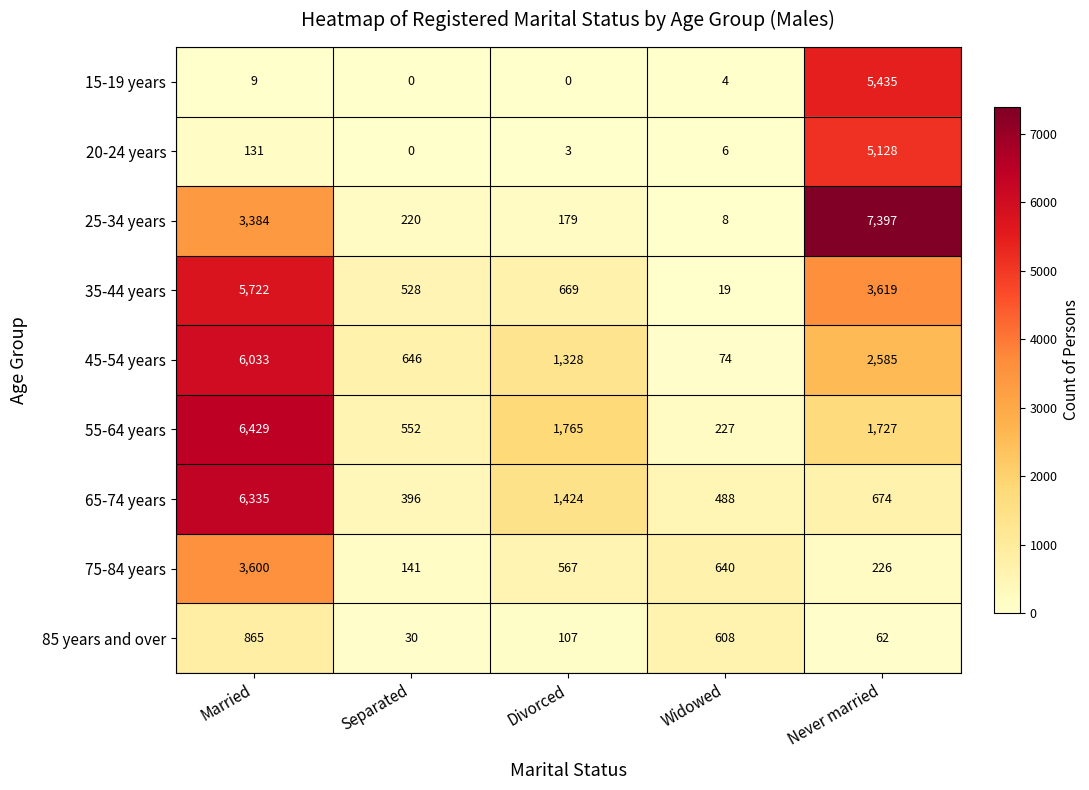

What is the sum of all 25-34 years values?

11188